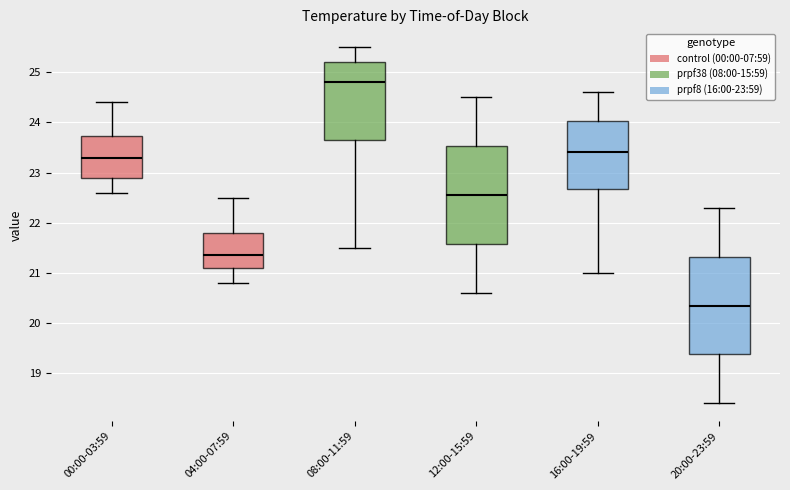

Reading left to right, transcribe this box plot: for each box, give where its median line is, the range the box spans, and where its two whiskers end, as read against the y-axis. The values are not printed on the chart, so give them approximately, as read against the axis.

00:00-03:59: median 23.3, box 22.9 to 23.7, whiskers 22.6 to 24.4
04:00-07:59: median 21.4, box 21.1 to 21.8, whiskers 20.8 to 22.5
08:00-11:59: median 24.8, box 23.7 to 25.2, whiskers 21.5 to 25.5
12:00-15:59: median 22.6, box 21.6 to 23.5, whiskers 20.6 to 24.5
16:00-19:59: median 23.4, box 22.7 to 24.0, whiskers 21.0 to 24.6
20:00-23:59: median 20.4, box 19.4 to 21.3, whiskers 18.4 to 22.3